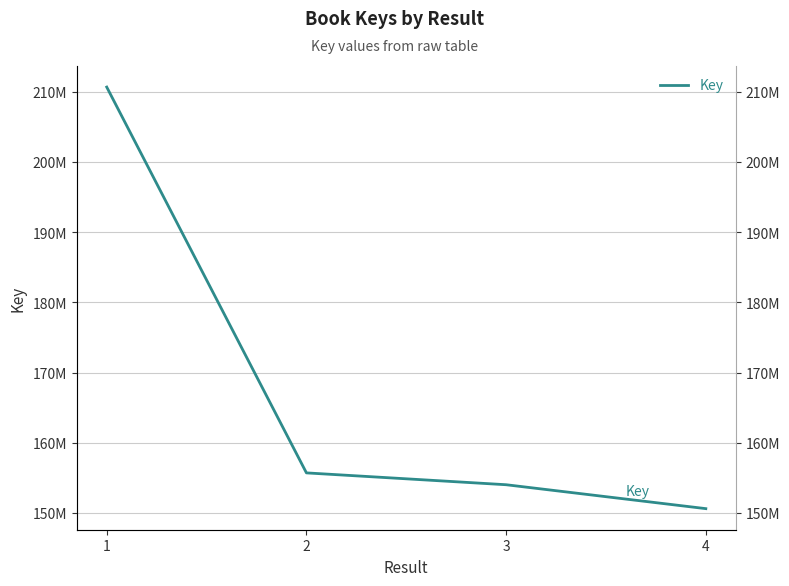

True or false: the data shows 150616956 at 4.

True